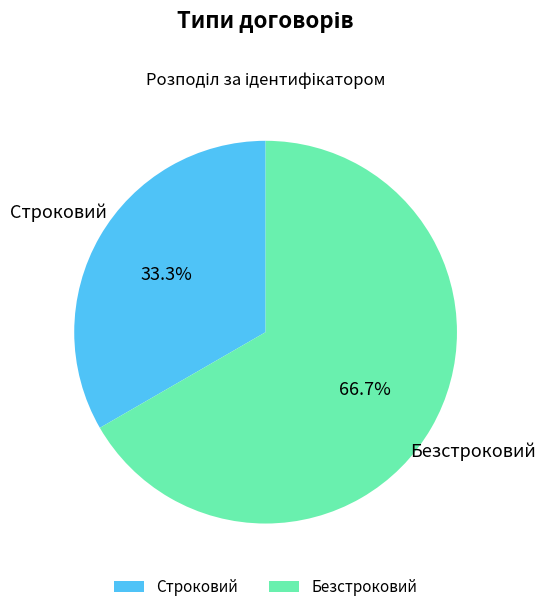

What percentage is the Строковий slice, to the nearest percent?

33%